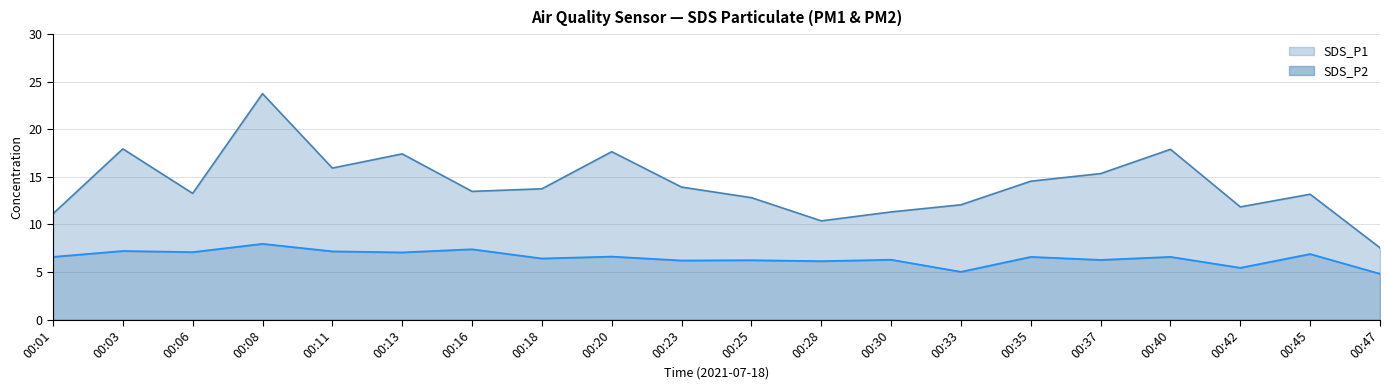

What value does the SDS_P2 series have at 00:47?

4.8